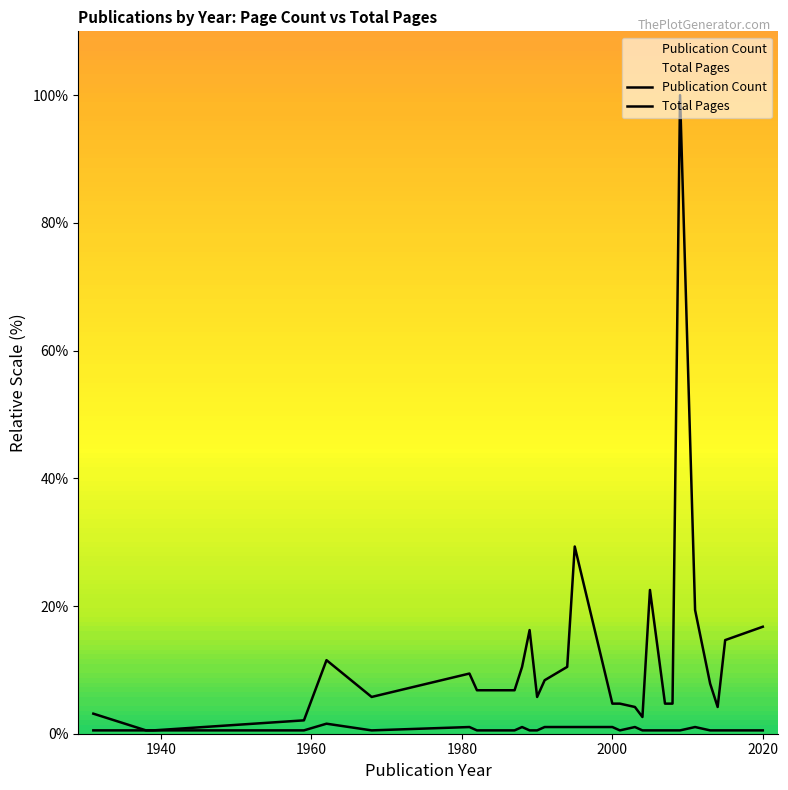

True or false: Publication Count and Total Pages cross at least once.

False